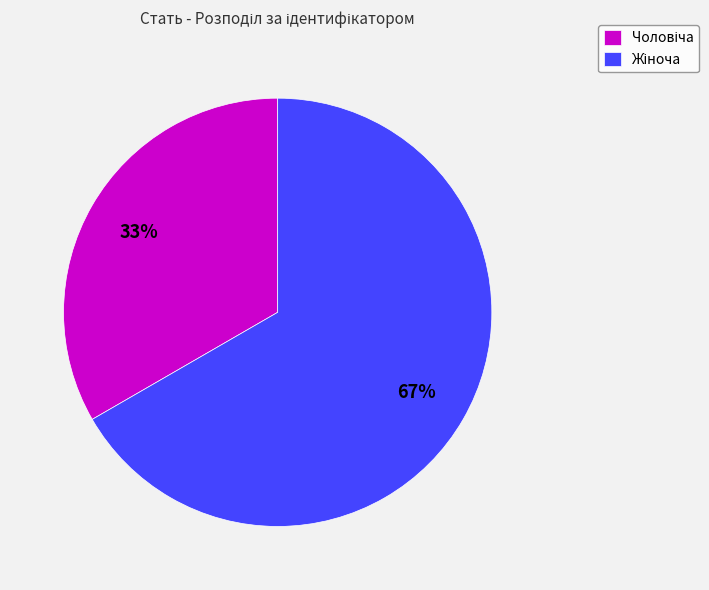

To the nearest percent, what percentage of the pie is Чоловіча?

33%